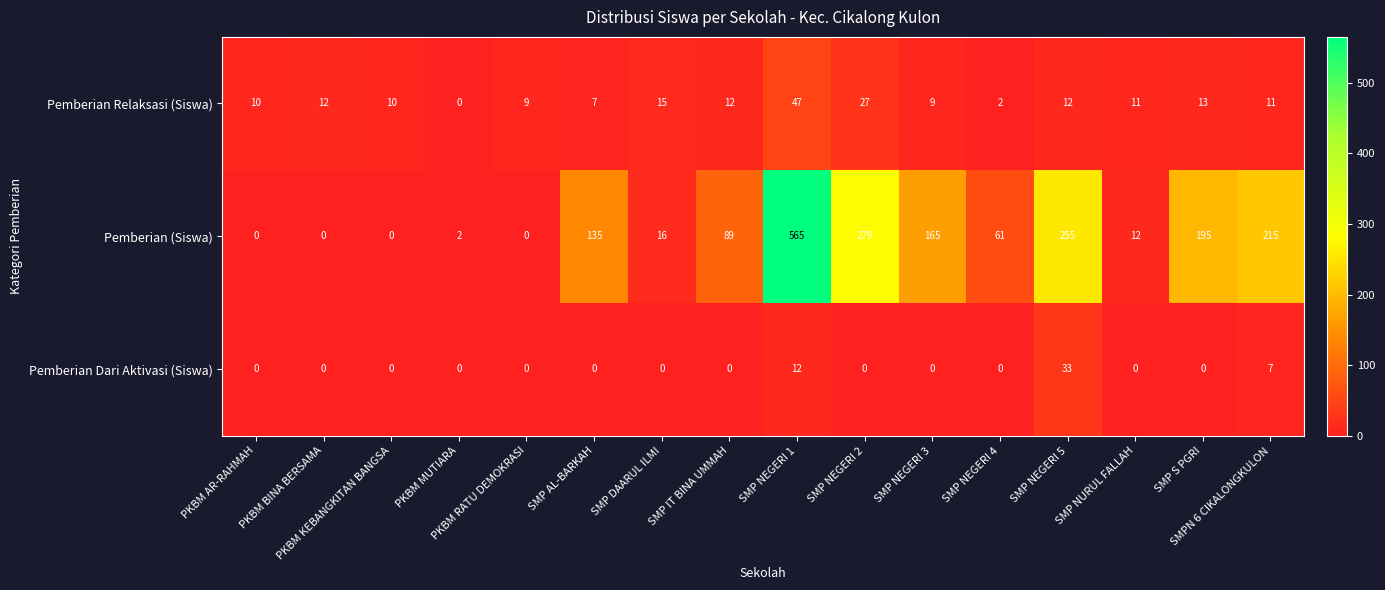

How many positive values does the Pemberian Dari Aktivasi (Siswa) series have?

3